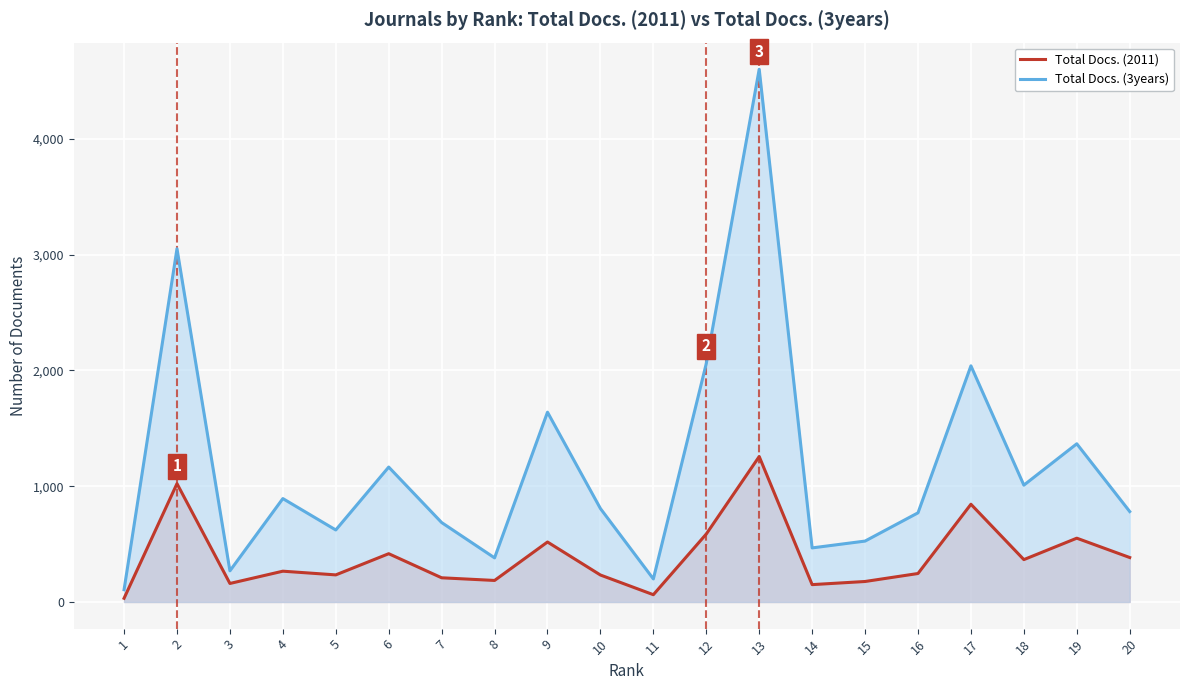

Which category has the lowest value in the Total Docs. (3years) series?

1